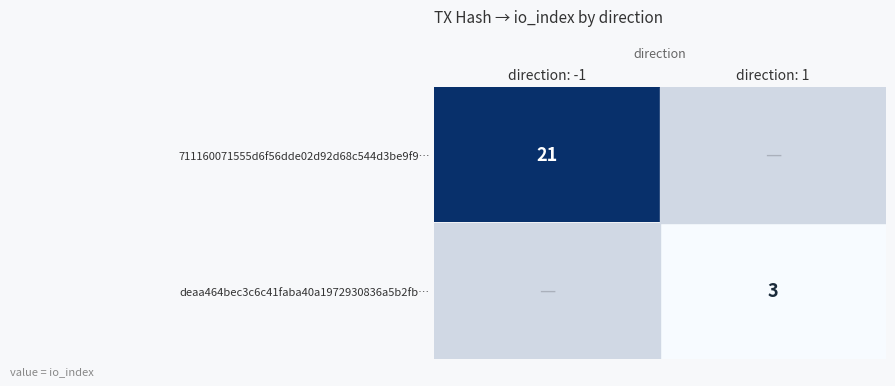

The value of deaa464bec3c6c41faba40a1972930836a5b2fb… at direction: 1 is 3. True or false?

True